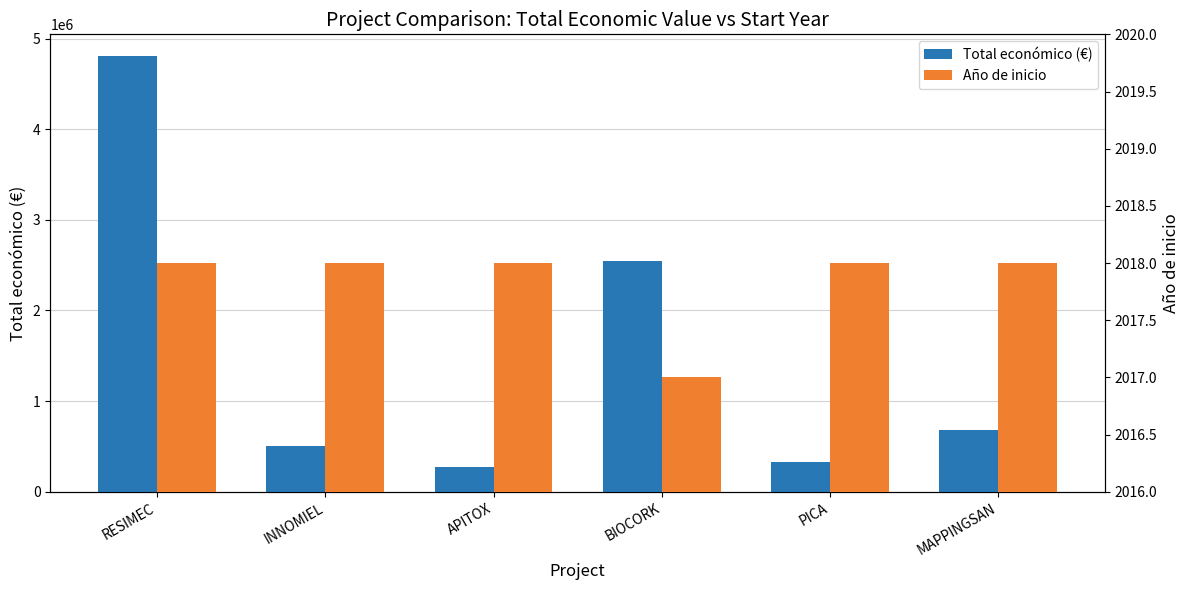

What is the greatest value displayed?

4805923